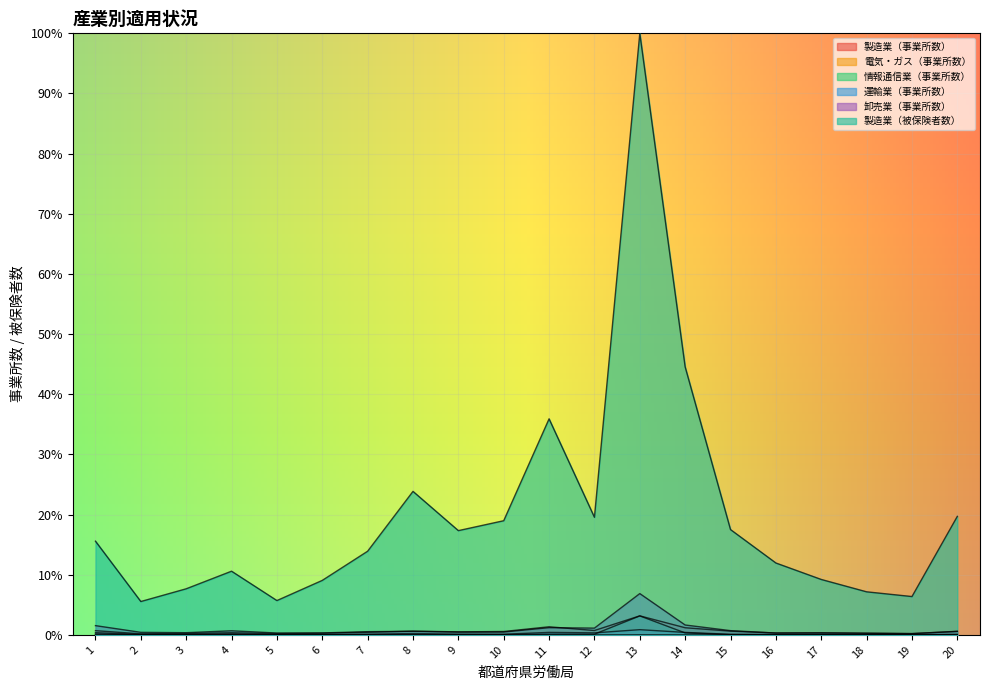

Reading left to right, extract all data points from this chart.

製造業（事業所数）: 0.7	0.2	0.2	0.4	0.2	0.3	0.4	0.6	0.5	0.6	1.3	0.7	3.2	1.2	0.6	0.3	0.3	0.3	0.2	0.6
電気・ガス（事業所数）: 0.0	0.0	0.0	0.0	0.0	0.0	0.0	0.0	0.0	0.0	0.0	0.0	0.0	0.0	0.0	0.0	0.0	0.0	0.0	0.0
情報通信業（事業所数）: 0.2	0.0	0.0	0.1	0.0	0.0	0.0	0.0	0.0	0.0	0.1	0.1	3.2	0.3	0.0	0.0	0.0	0.0	0.0	0.0
運輸業（事業所数）: 0.4	0.1	0.1	0.2	0.0	0.0	0.1	0.2	0.1	0.1	0.4	0.3	0.9	0.4	0.1	0.1	0.1	0.1	0.1	0.1
卸売業（事業所数）: 1.5	0.4	0.4	0.7	0.3	0.3	0.5	0.6	0.5	0.5	1.2	1.1	6.9	1.6	0.7	0.3	0.3	0.3	0.2	0.6
製造業（被保険者数）: 15.6	5.5	7.7	10.6	5.7	9.1	13.9	23.9	17.3	19.0	35.9	19.6	100.0	44.6	17.5	12.0	9.2	7.2	6.4	19.7